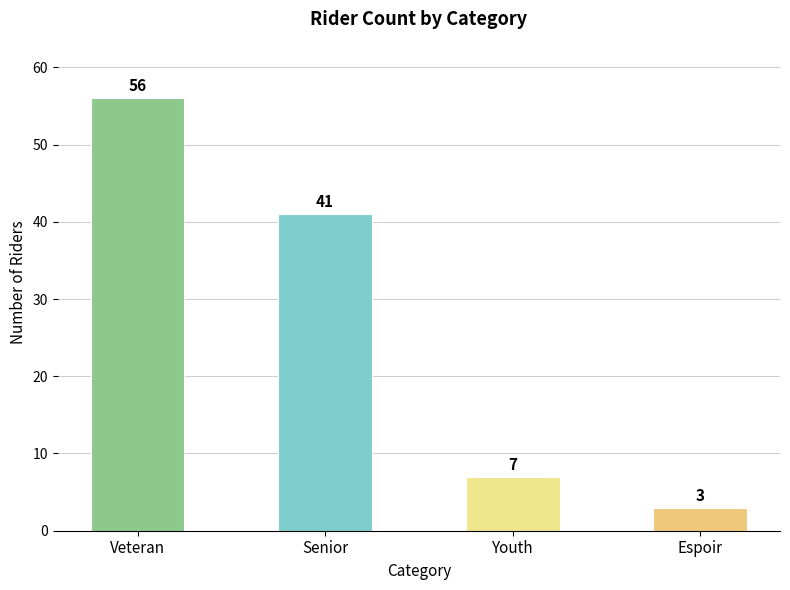

What is the sum of all values?

107